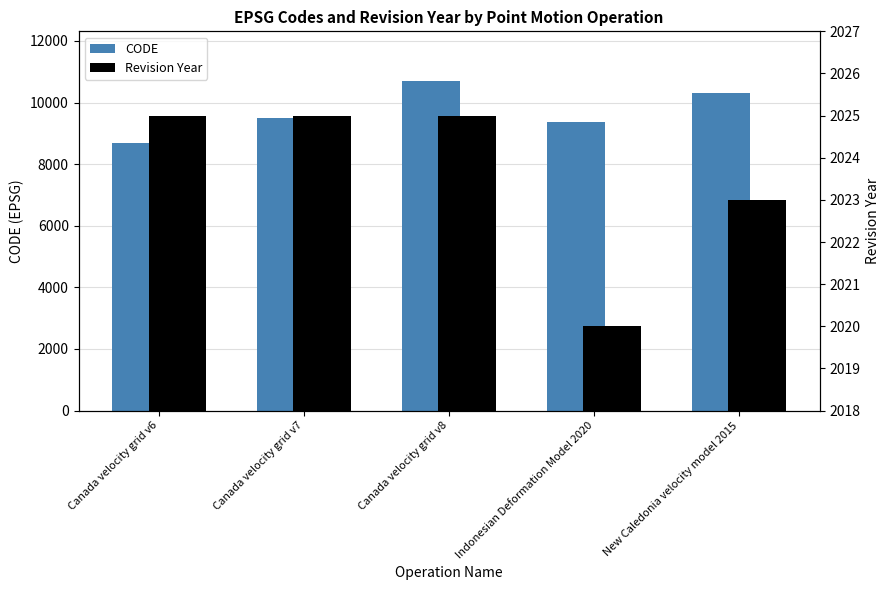

At New Caledonia velocity model 2015, list the series in order from smallest to largest.

Revision Year, CODE